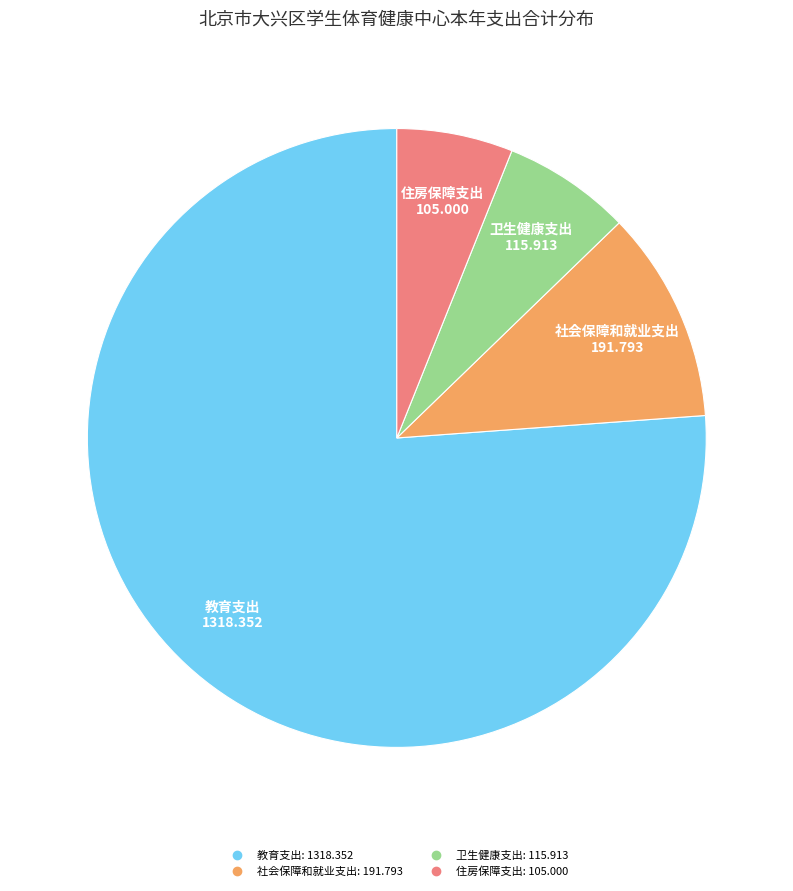

True or false: 社会保障和就业支出 accounts for 11% of the total.

True